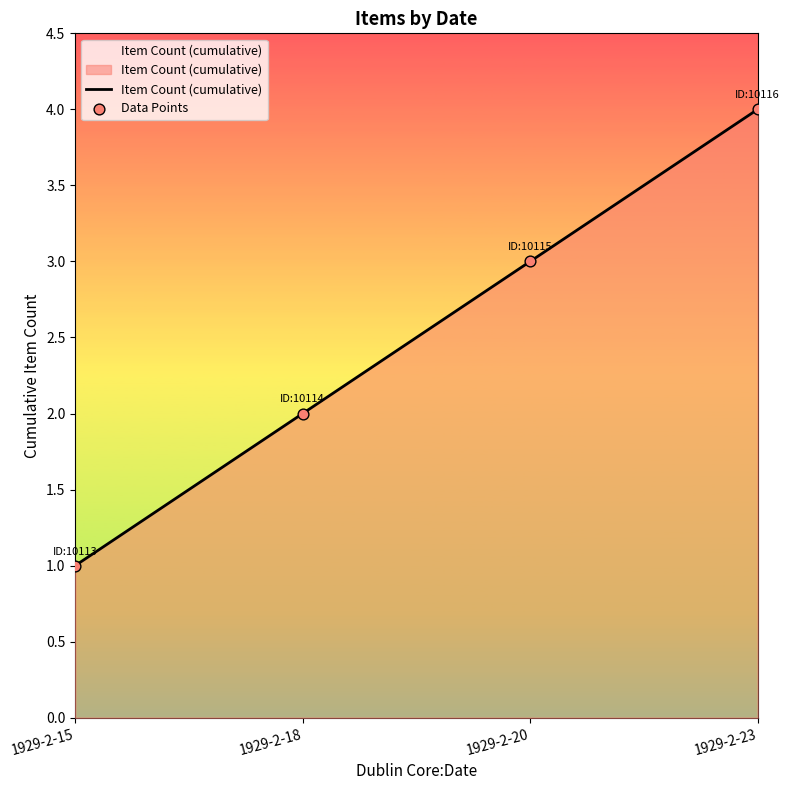

What is the approximate value at 1929-2-20?

3